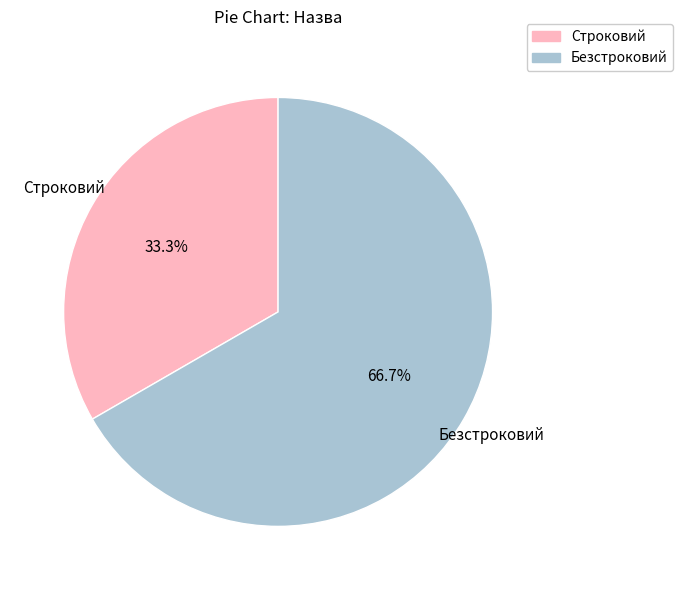

To the nearest percent, what percentage of the pie is Строковий?

33%